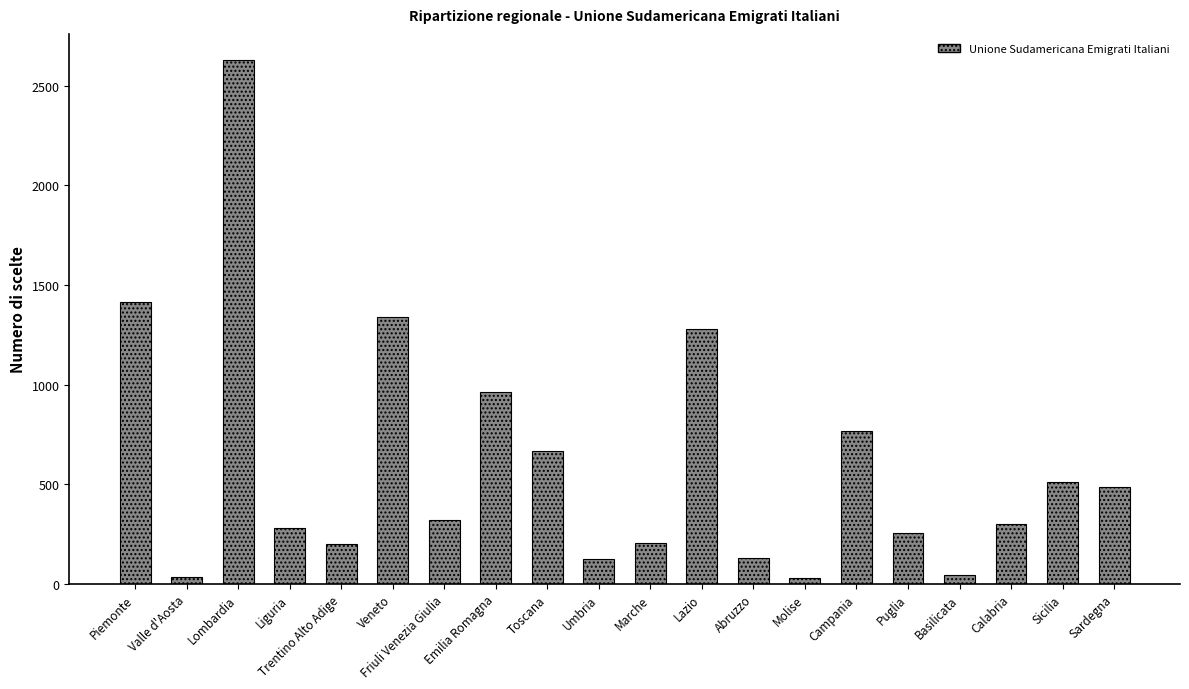

What is the smallest value displayed?

28